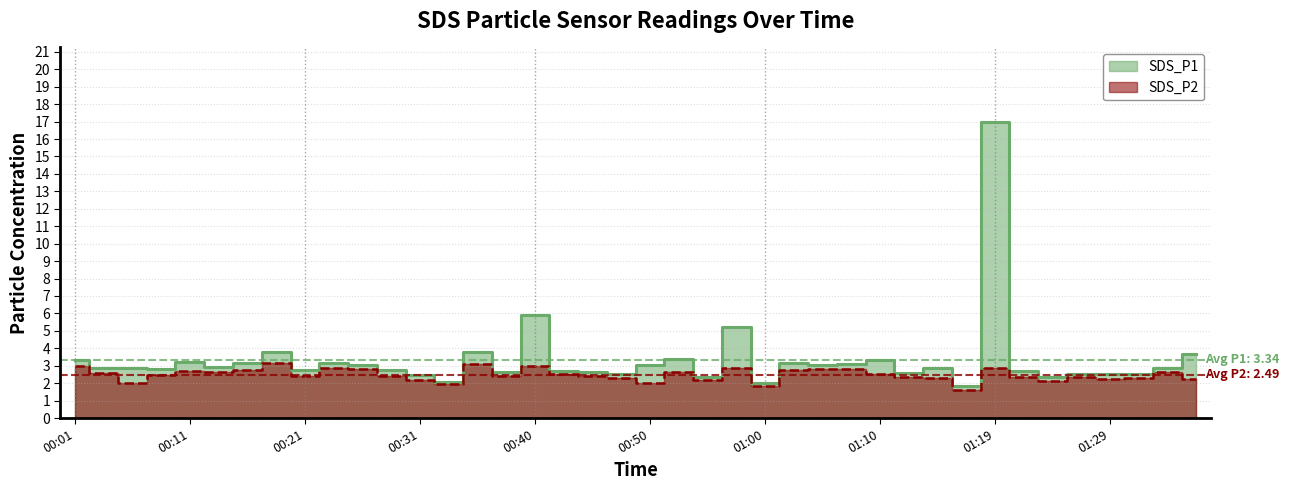

What is the highest value of the SDS_P2 series?

3.1